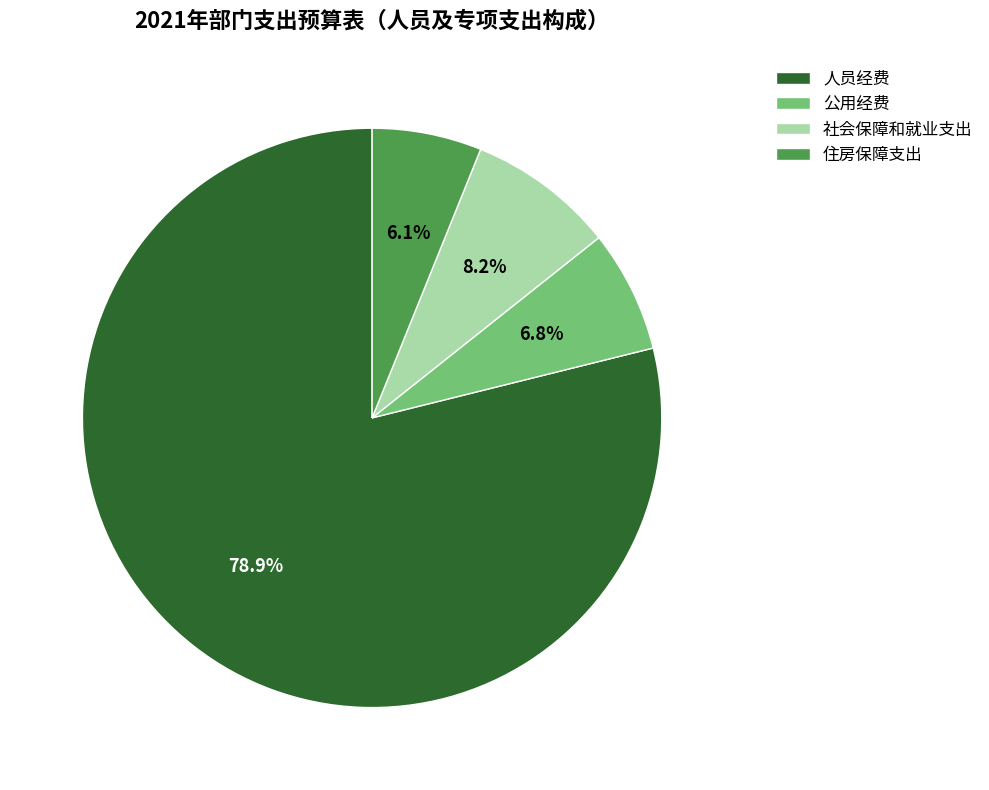

How many segments does this pie chart have?

4